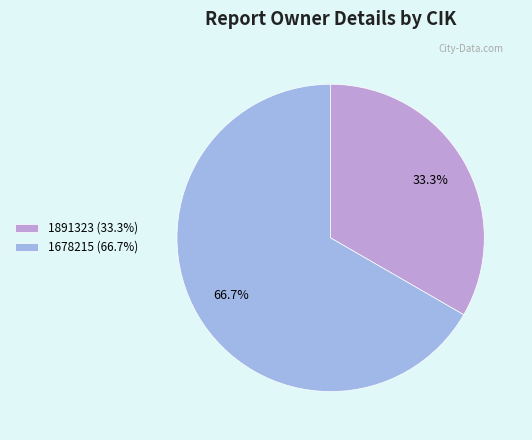

To the nearest percent, what is the combined percentage of 1678215 and 1891323?

100%